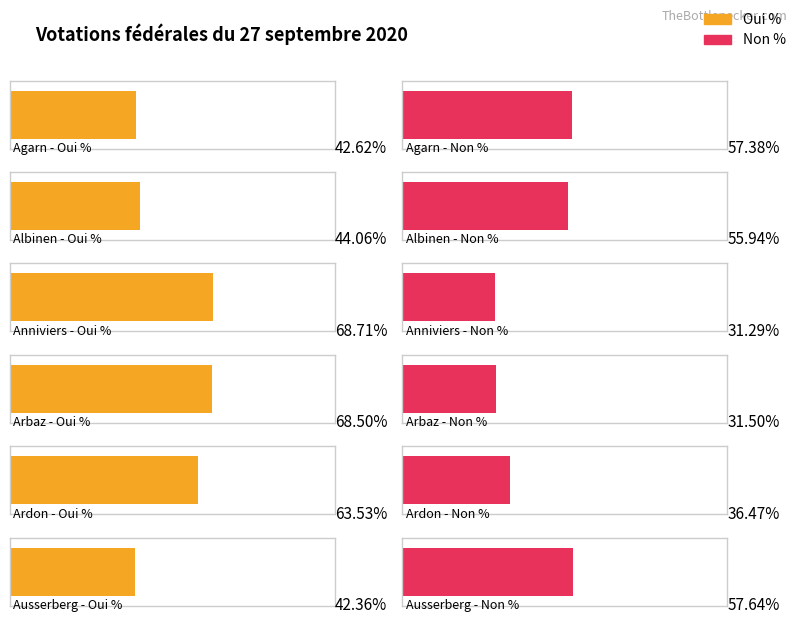

What is the difference between the Non % values at Anniviers and Agarn?

26.1